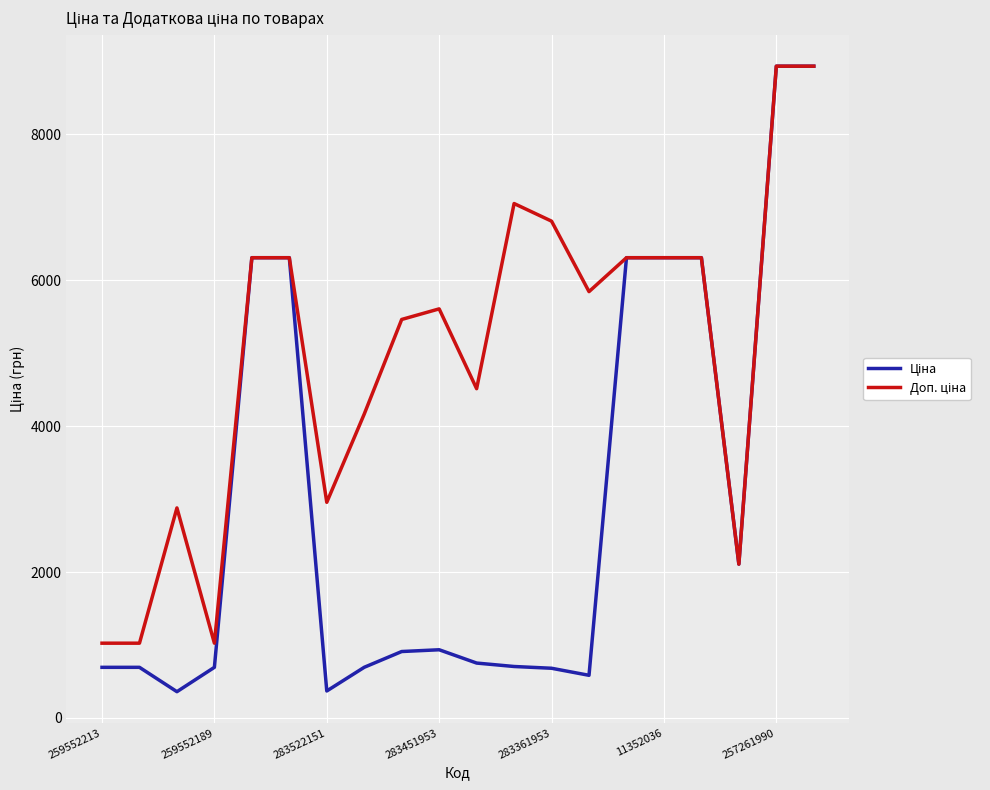

What is the minimum value shown in the chart?

359.9